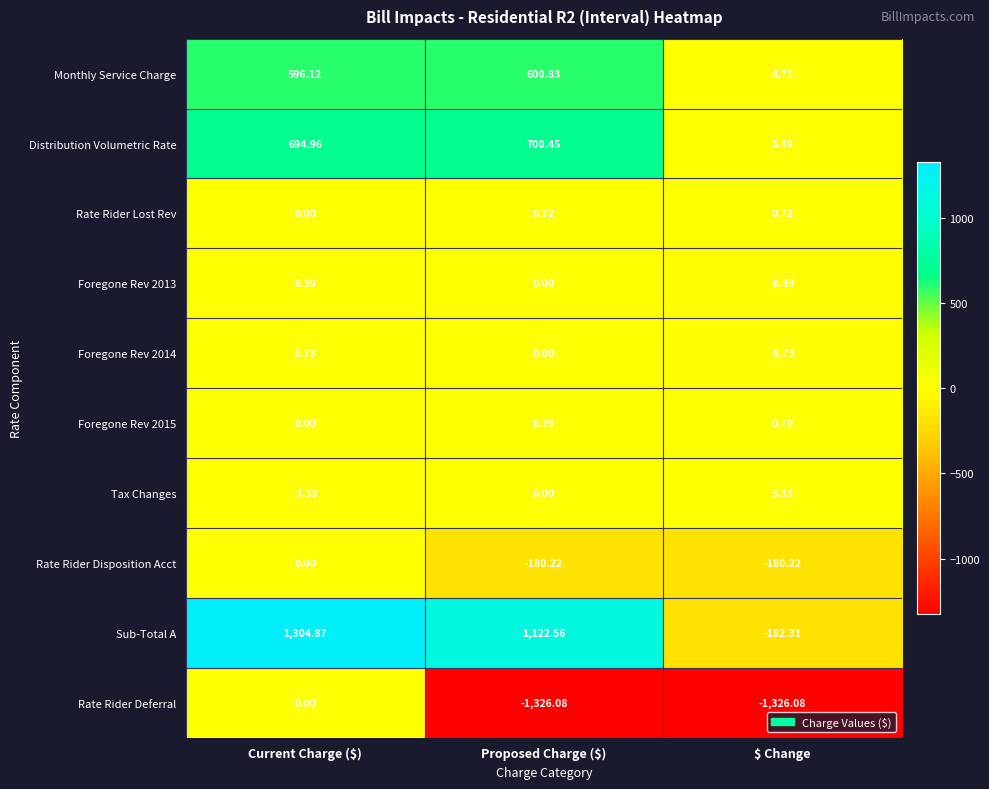

Which series has the largest total across all categories?

Sub-Total A